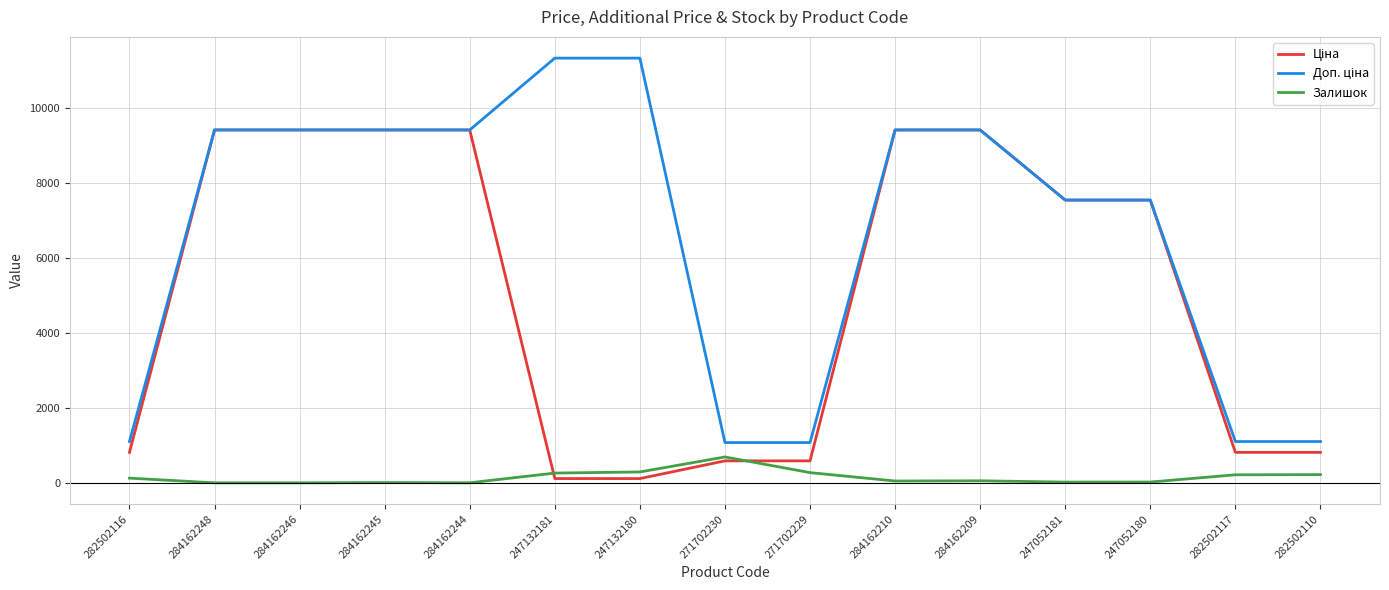

True or false: Залишок has more than 0 points higher than both neighbors.

True